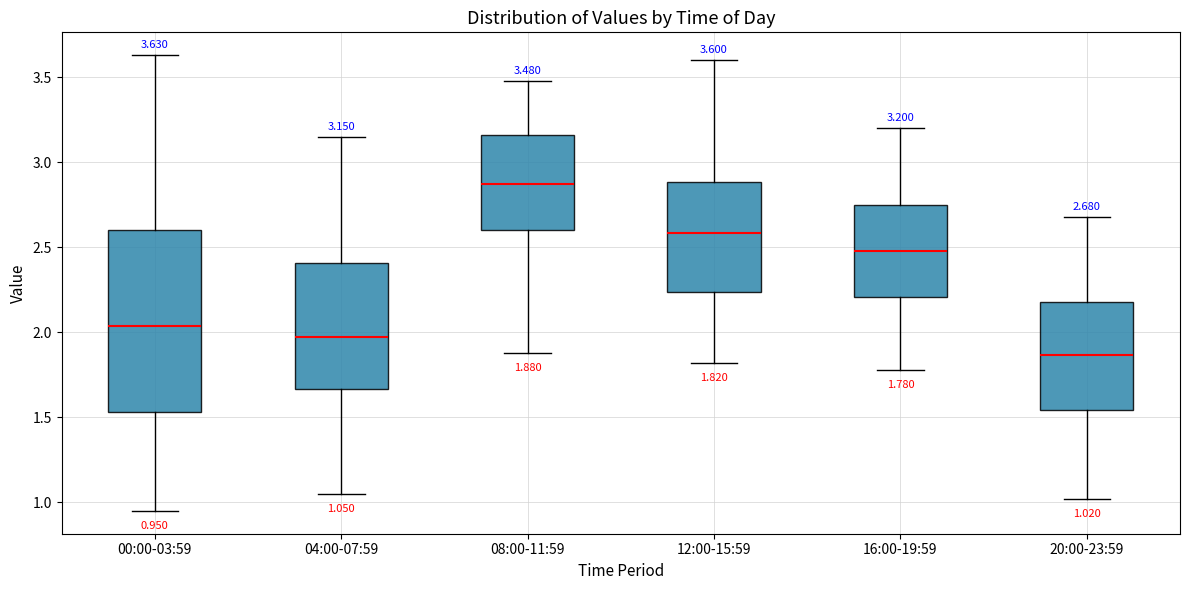

Which box has the highest median line?

08:00-11:59